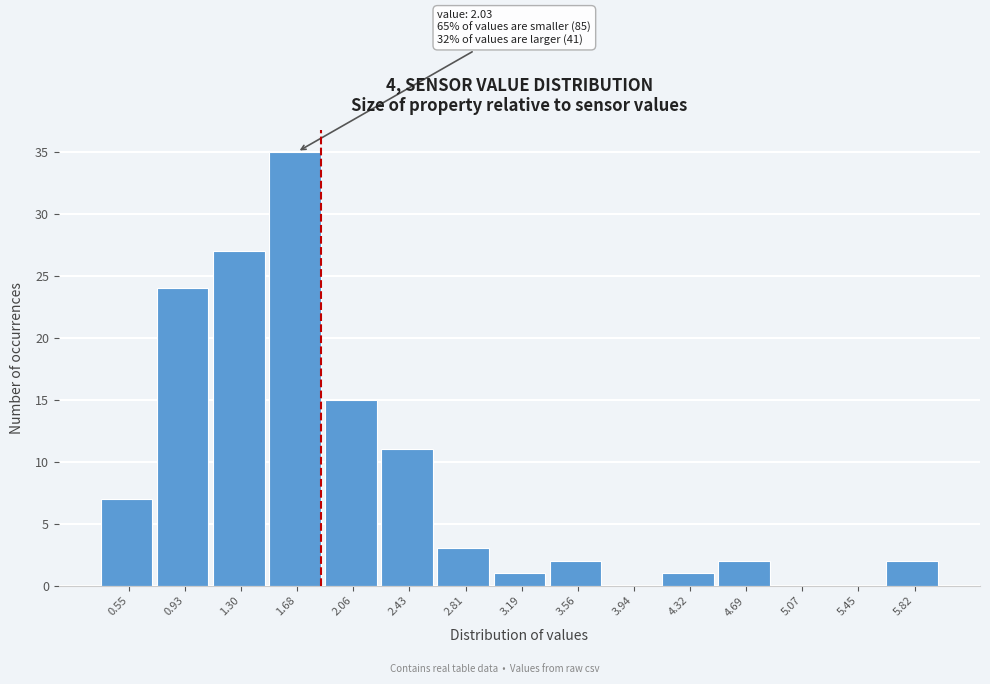

Reading right to left, list all the values displayed in this chart.

5.82=2	5.45=0	5.07=0	4.69=2	4.32=1	3.94=0	3.56=2	3.19=1	2.81=3	2.43=11	2.06=15	1.68=35	1.30=27	0.93=24	0.55=7